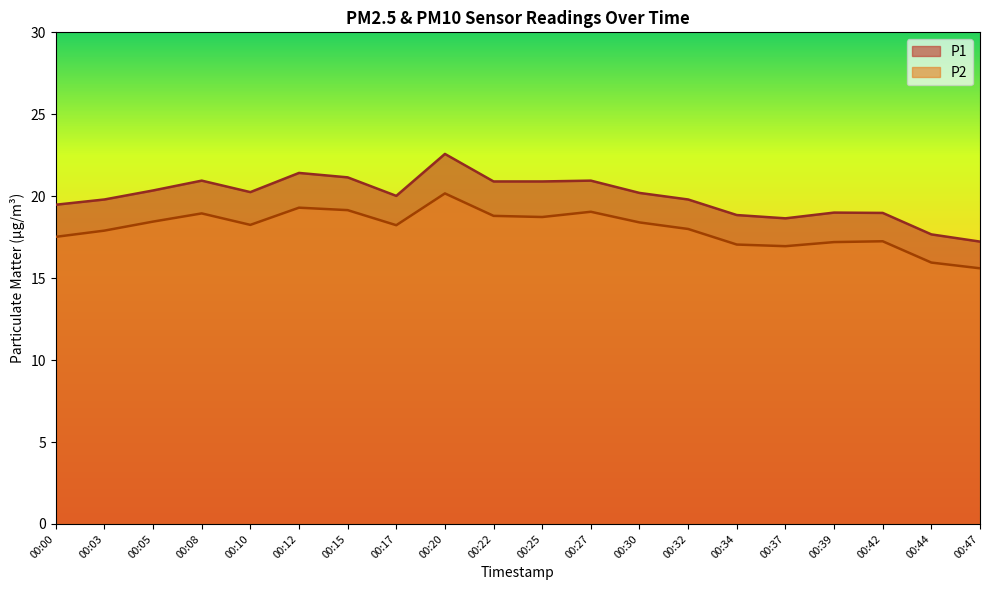

At how many categories does at least one series exceed 20?

11